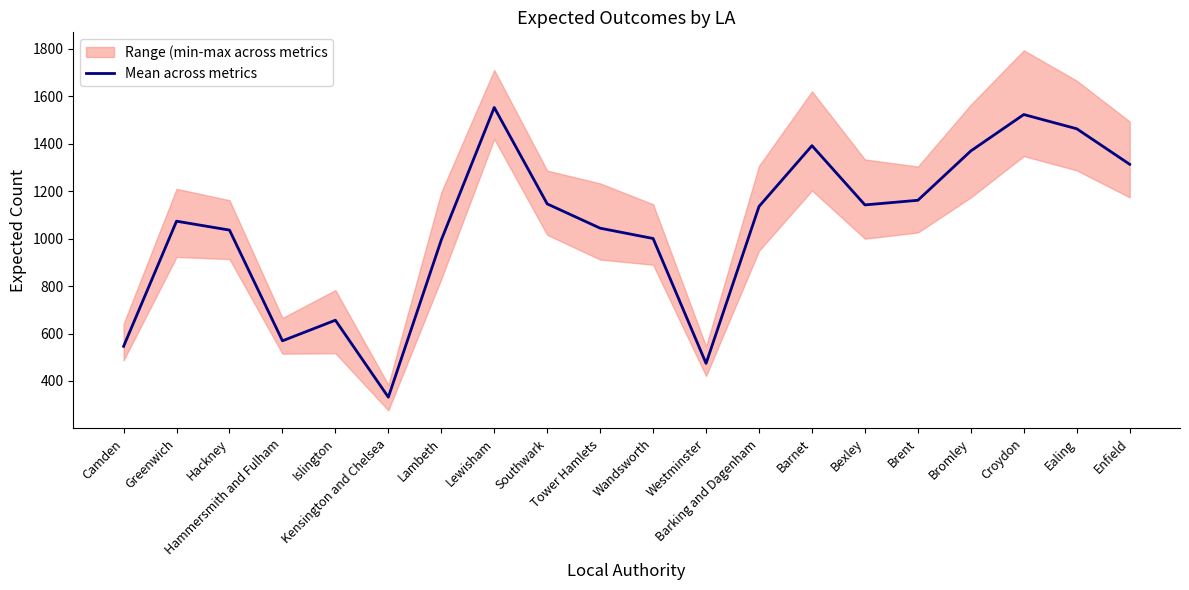

Does the chart have visible grid lines?

No